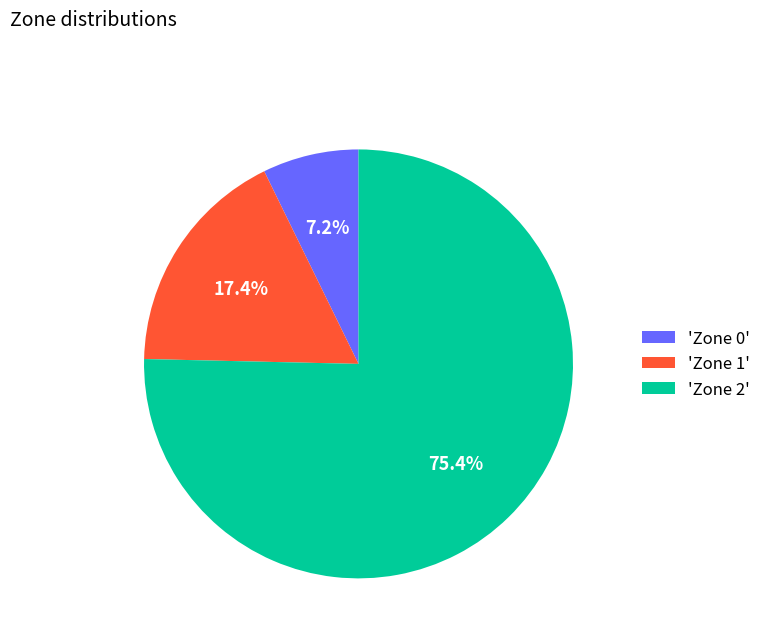

Which slice is the largest?

'Zone 2'